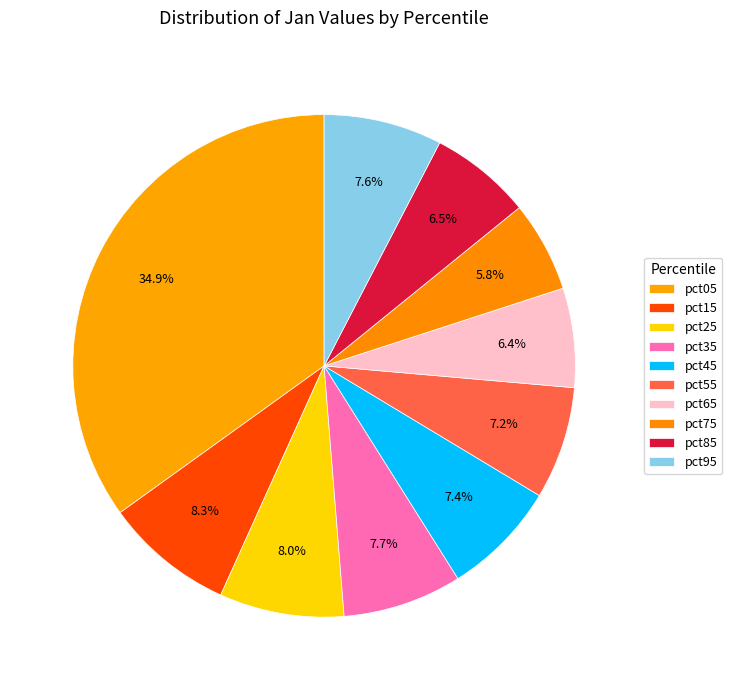

Is it true that pct15 is 8% of the pie?

True